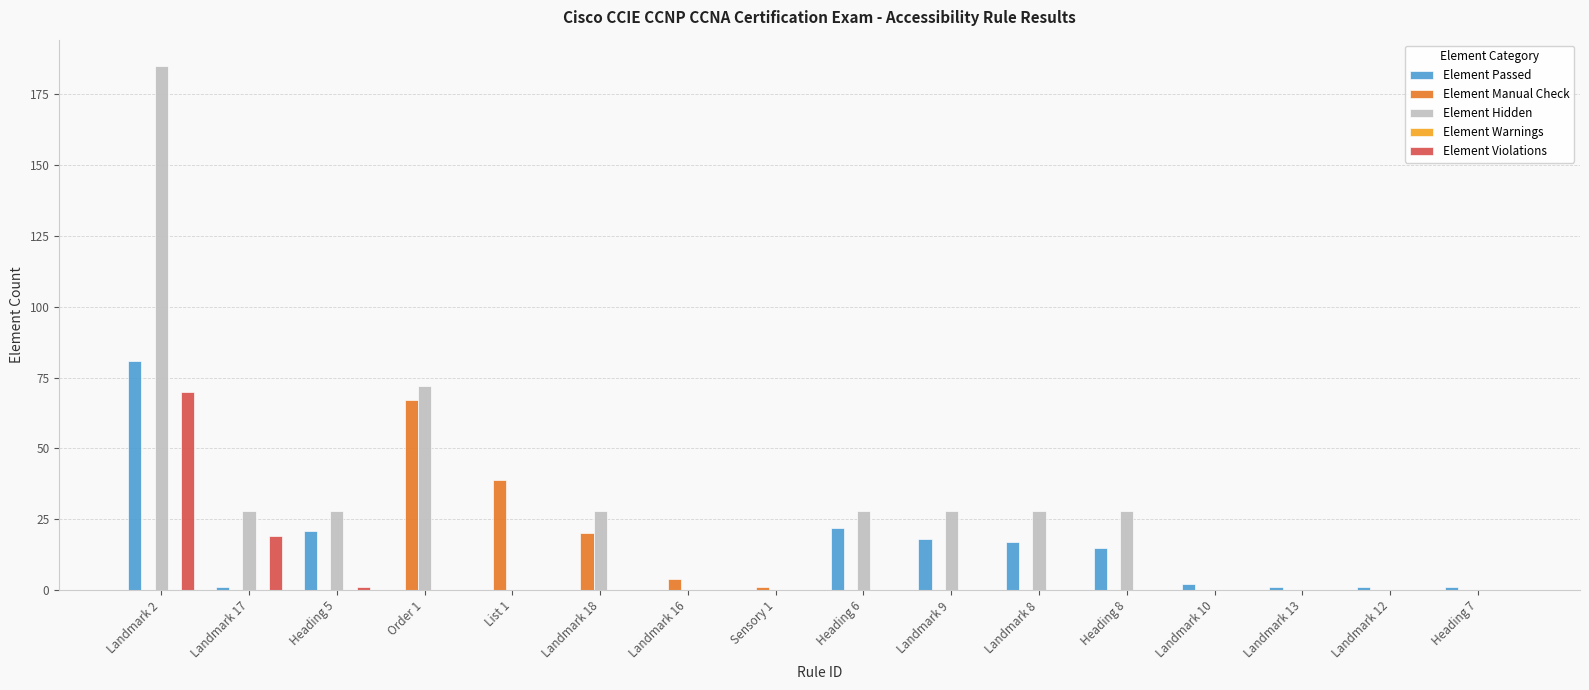

Which series changed the most between Landmark 2 and Landmark 9?

Element Hidden